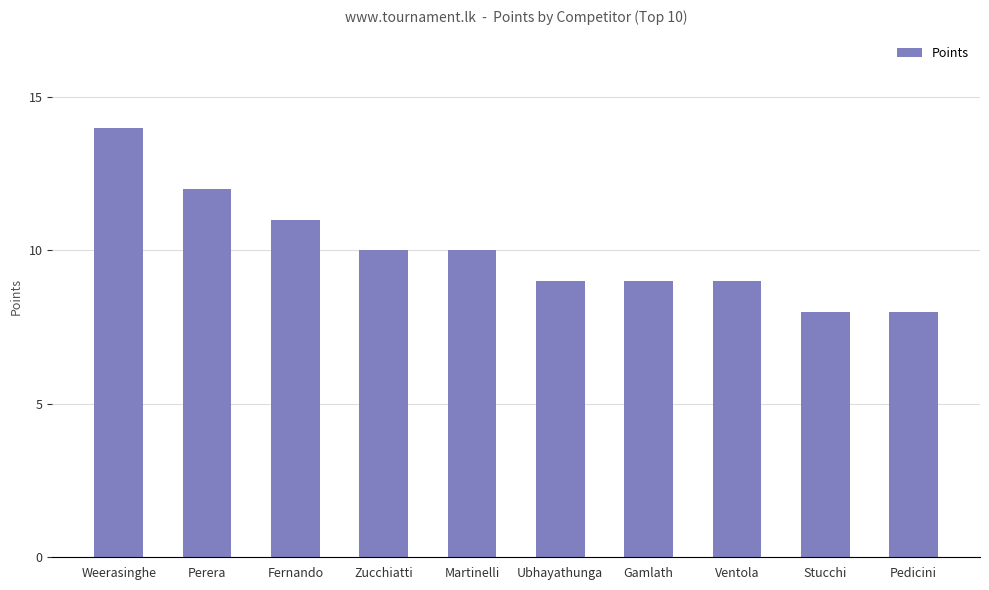

Count the values in the range 9 to 11.

6